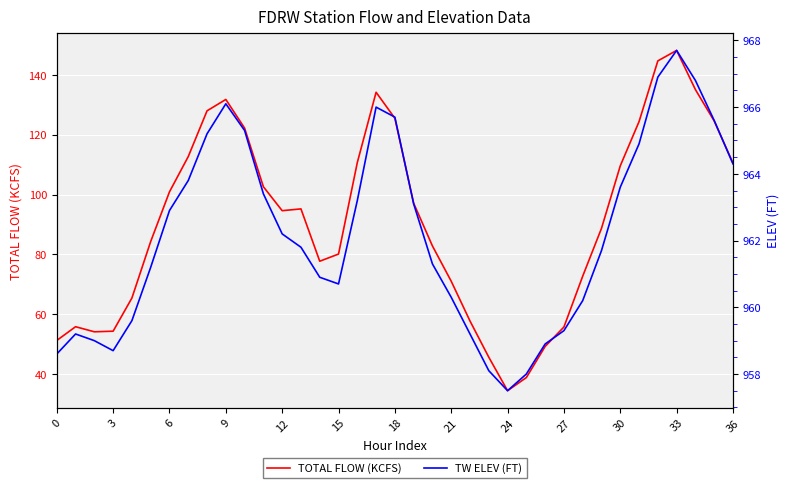

The value of TOTAL FLOW (KCFS) at 15 is 80.1. True or false?

True